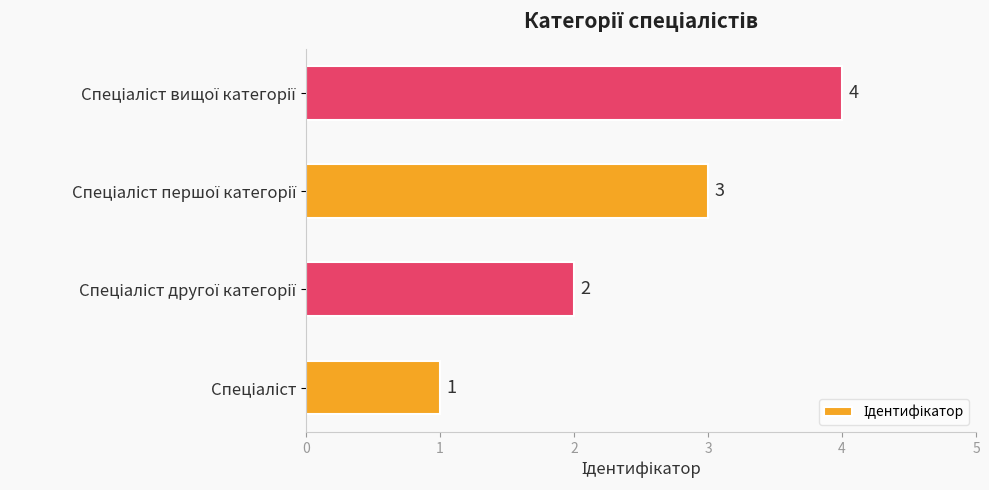

Are the bars grouped side by side (vs. stacked)?

No